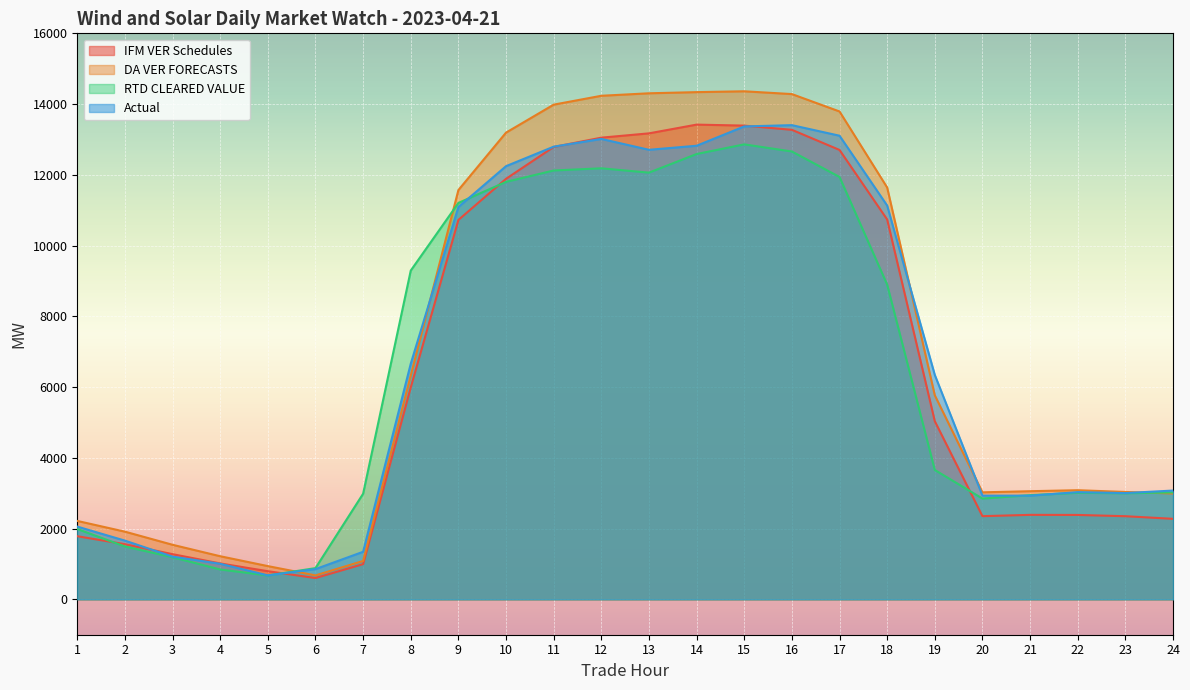

How many data points does each series have?

24